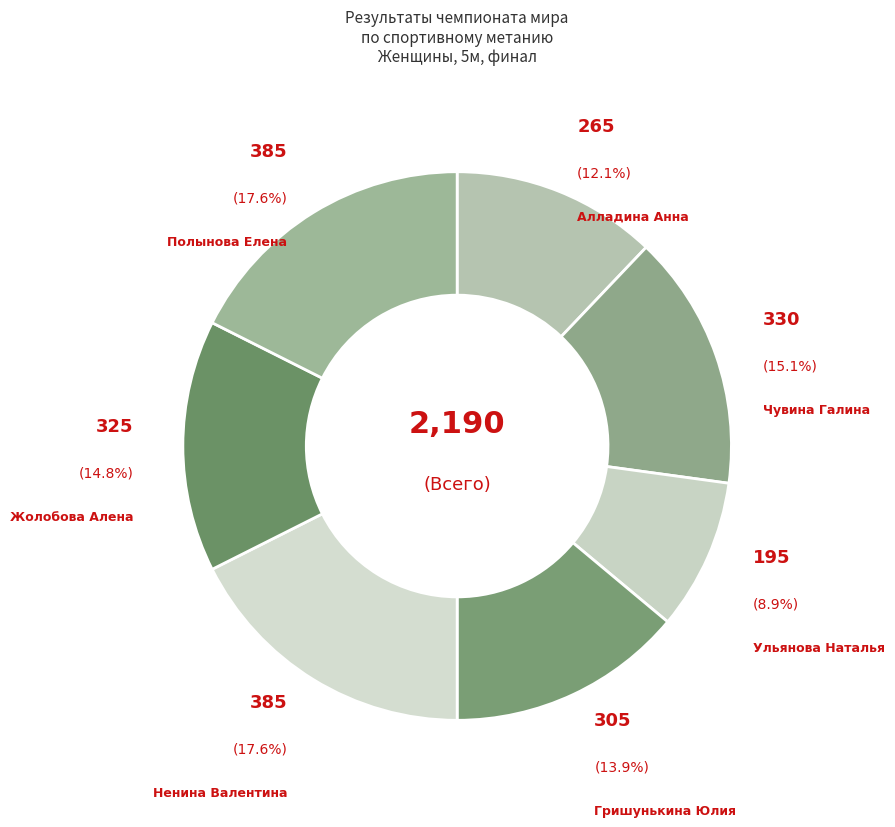

Count the number of slices in the pie.

7